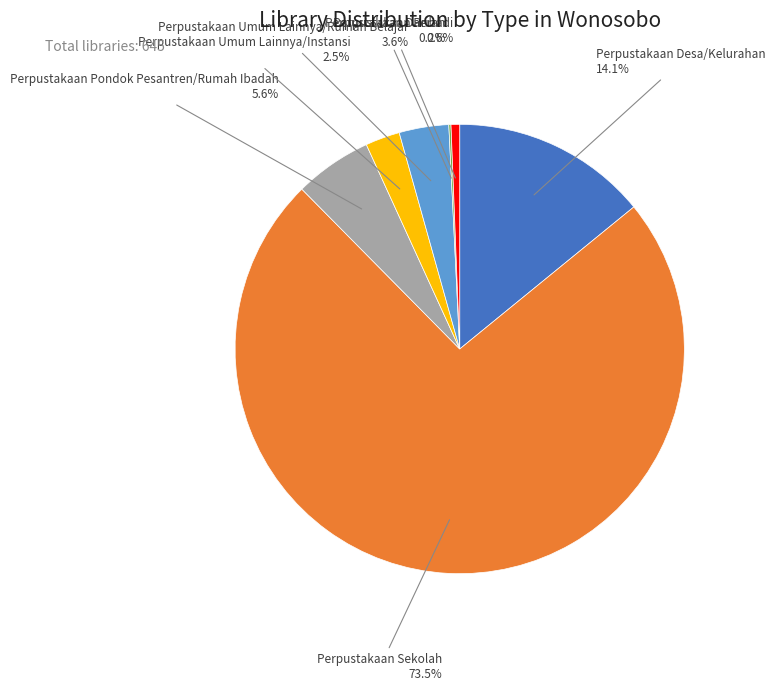

Which slice is the largest?

Perpustakaan Sekolah